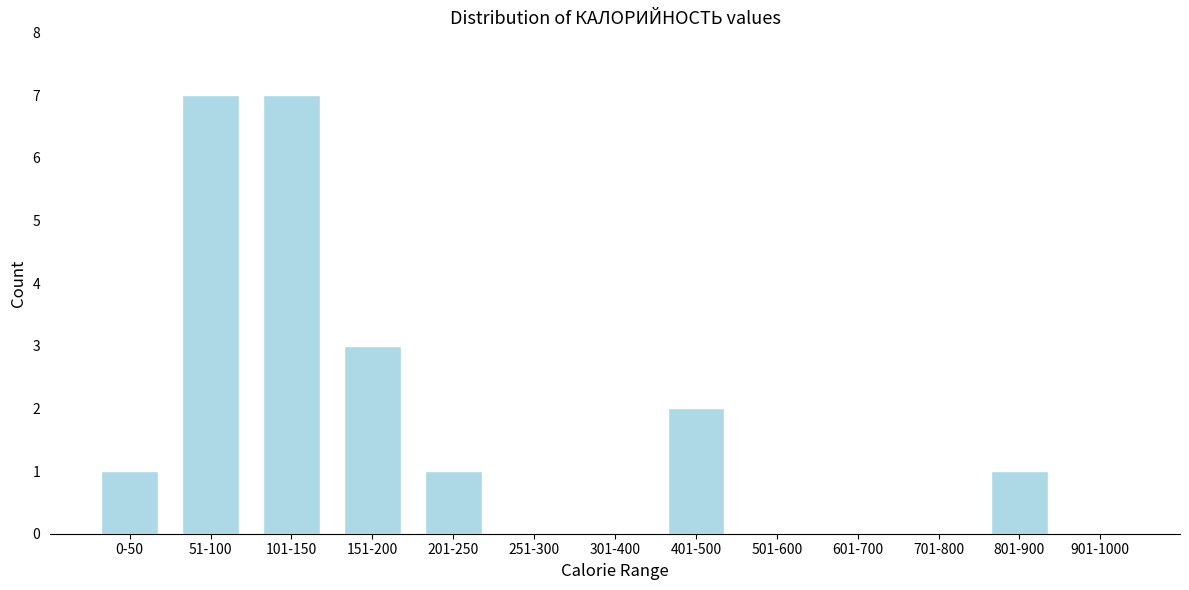

Reading left to right, transcribe all the data shown in this chart.

0-50=1	51-100=7	101-150=7	151-200=3	201-250=1	251-300=0	301-400=0	401-500=2	501-600=0	601-700=0	701-800=0	801-900=1	901-1000=0